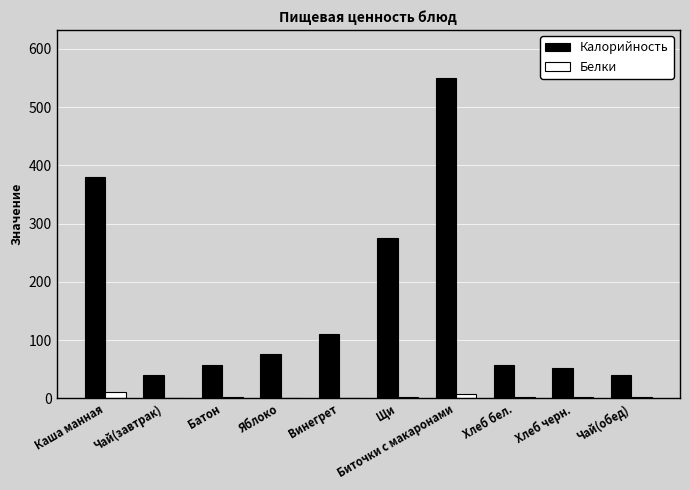

At which category does the chart reach its peak across all series?

Биточки с макаронами